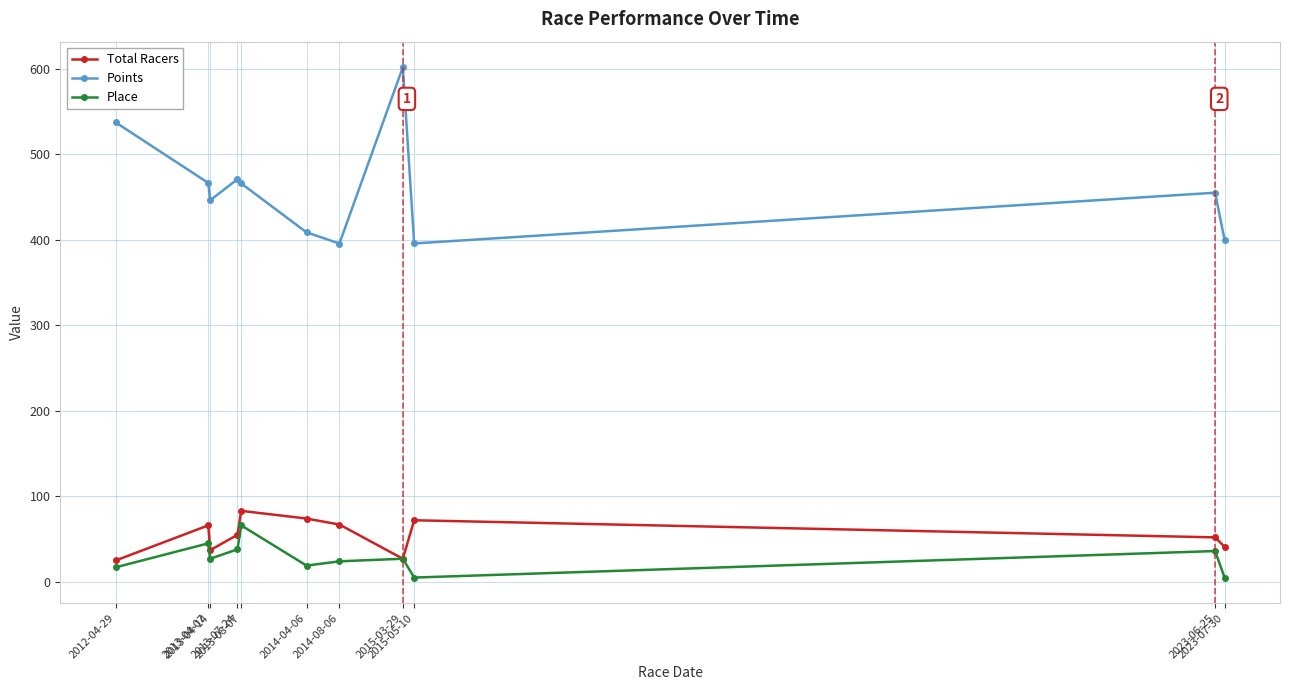

Which series has the largest total across all categories?

Points